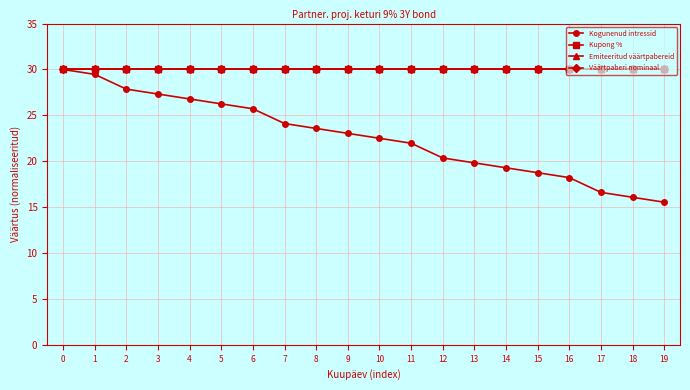

True or false: Kupong % and Väärtpaberi nominaal cross at least once.

False